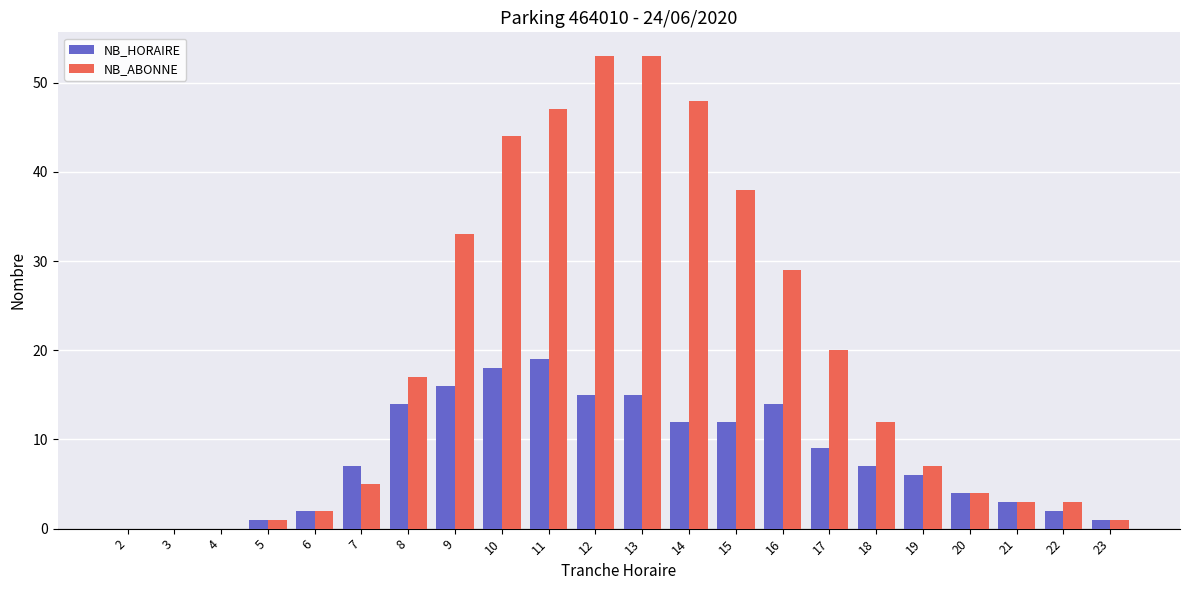

Reading left to right, what are all the values shown in this chart?

NB_HORAIRE: 0	0	0	1	2	7	14	16	18	19	15	15	12	12	14	9	7	6	4	3	2	1
NB_ABONNE: 0	0	0	1	2	5	17	33	44	47	53	53	48	38	29	20	12	7	4	3	3	1